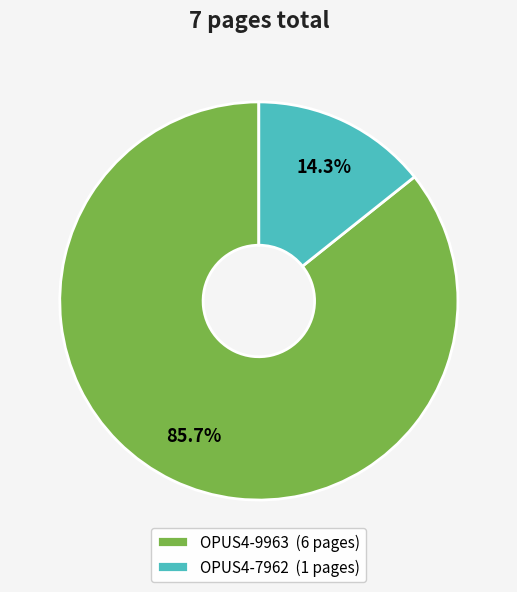

Which slice represents more than half of the pie?

OPUS4-9963